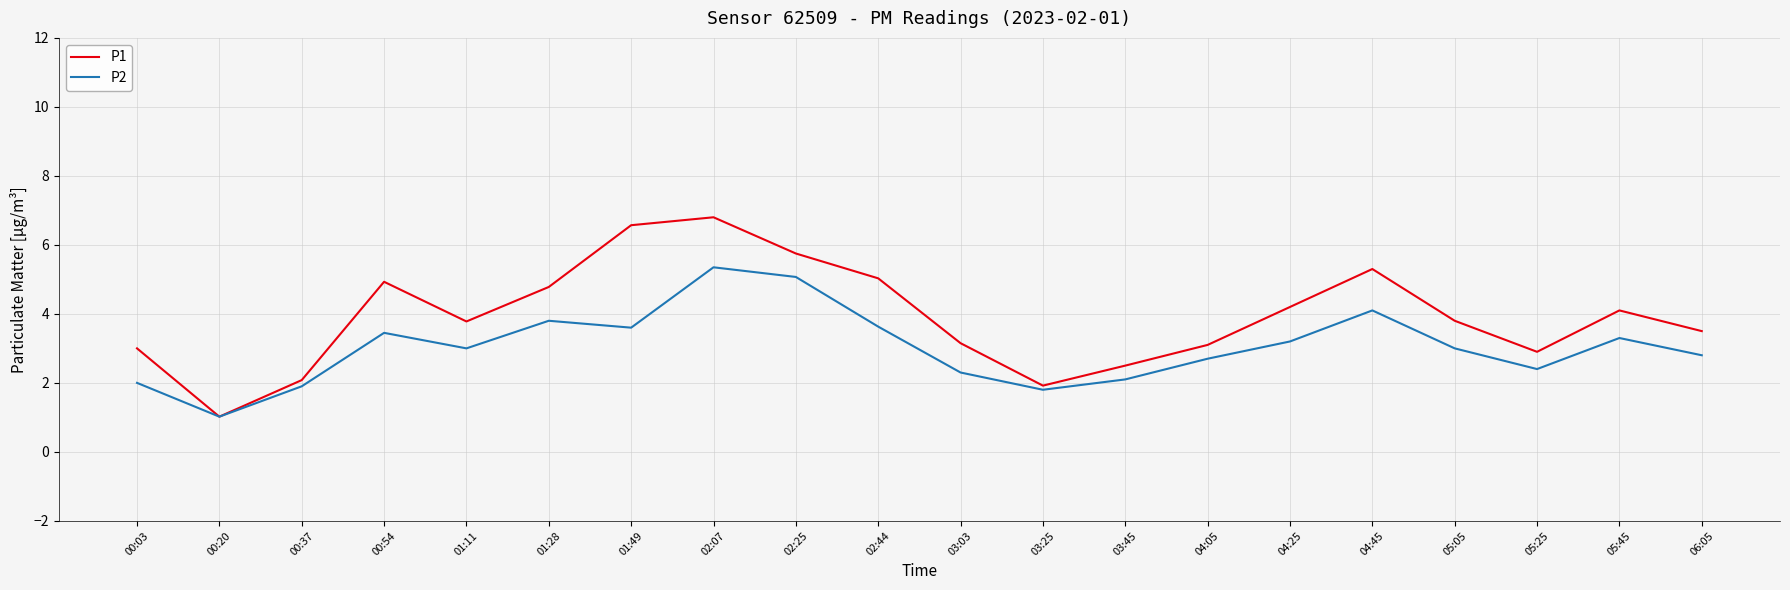

Which series has the largest total across all categories?

P1